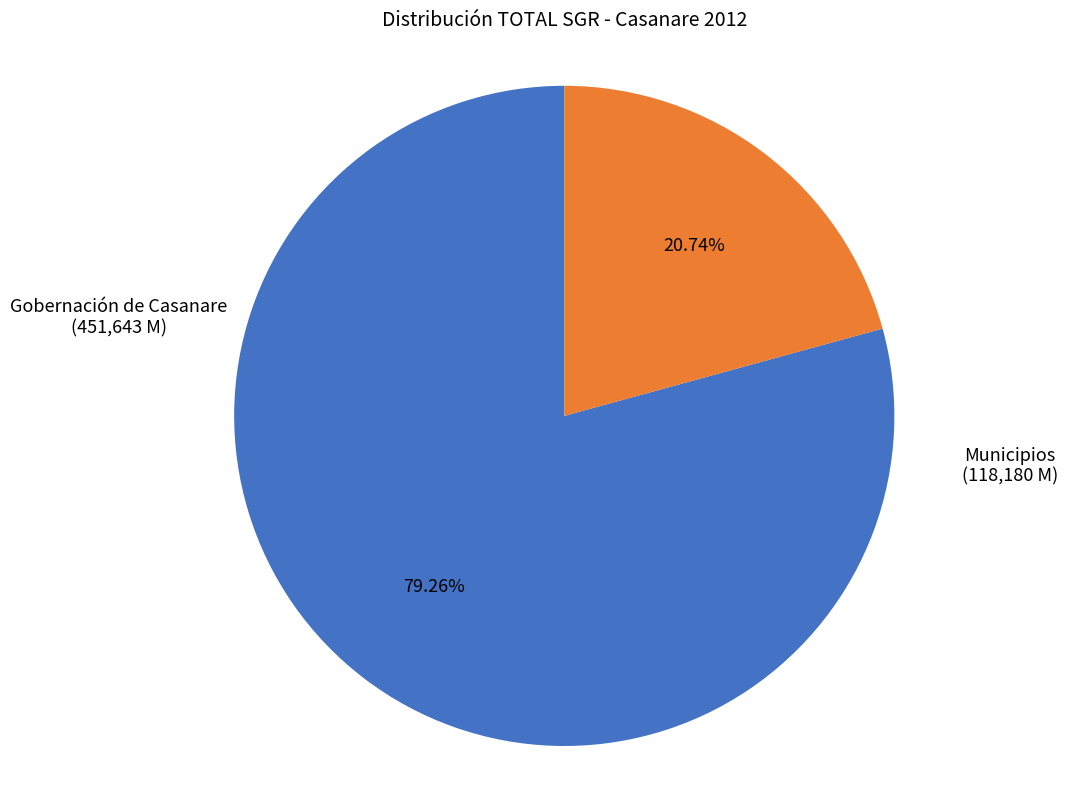

Is there any slice that represents more than half of the pie?

Yes